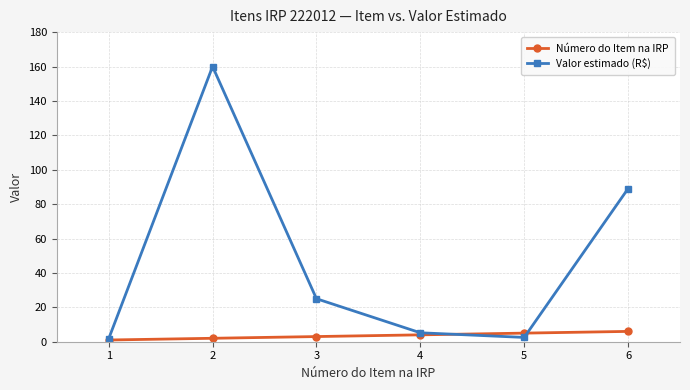

How many lines are shown in the chart?

2